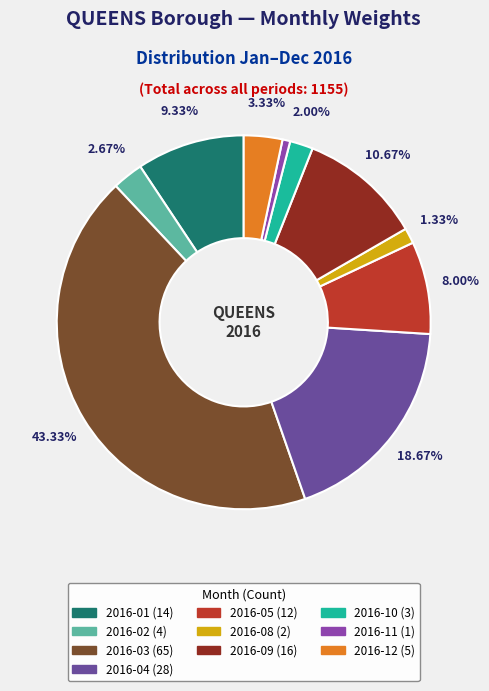

Is there any slice that represents more than half of the pie?

No